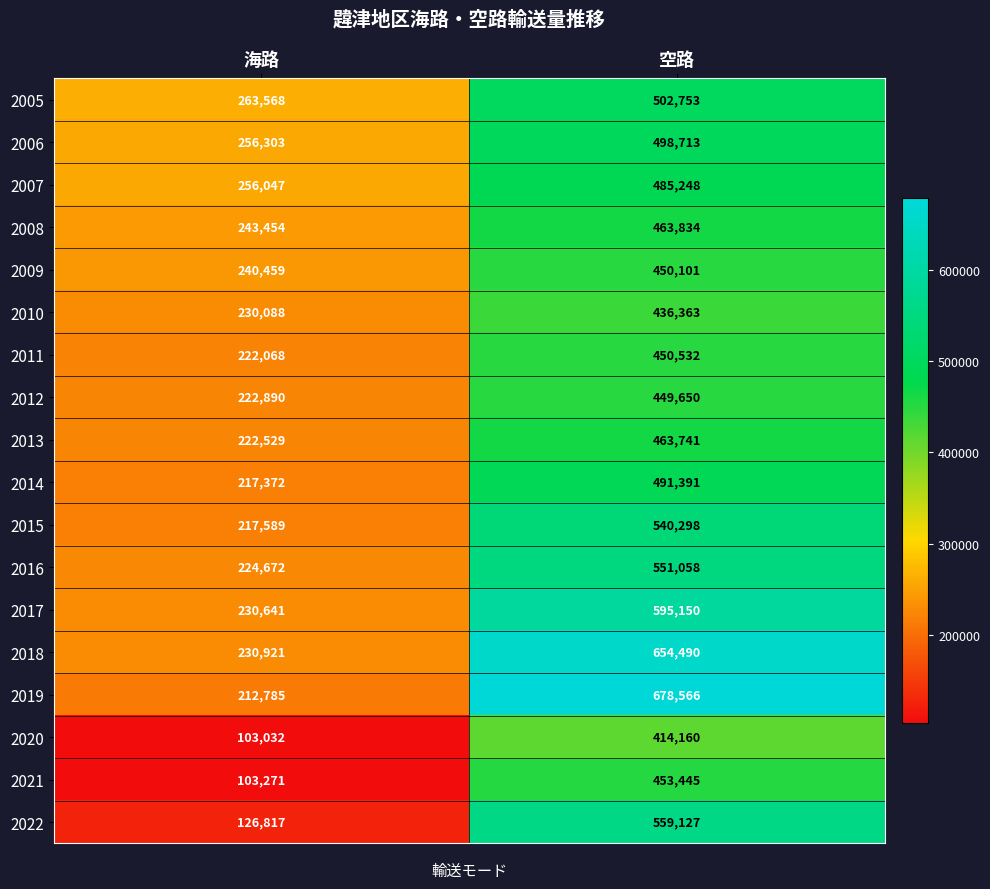

Read the 2014 value at 海路, to the nearest 10.

217370